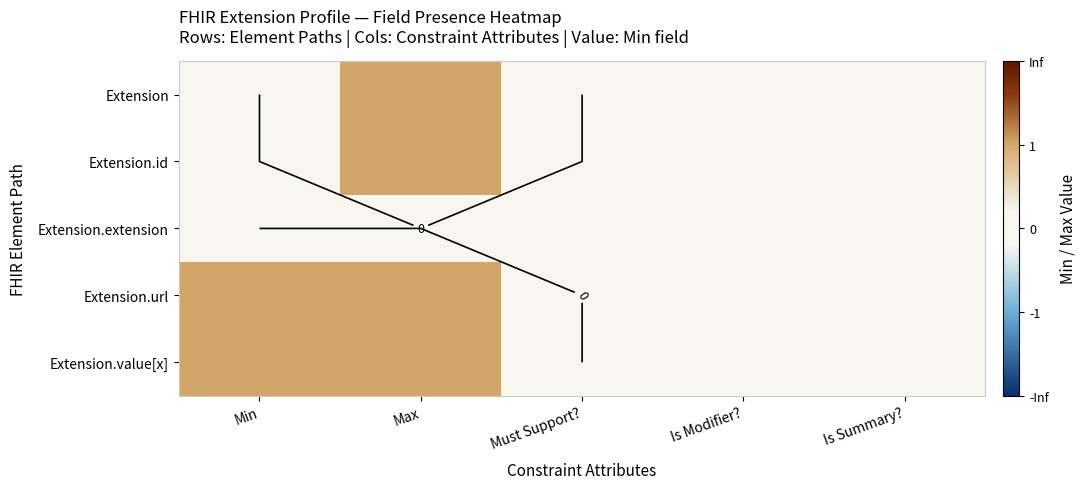

At which label does Extension.extension reach its minimum?

Min